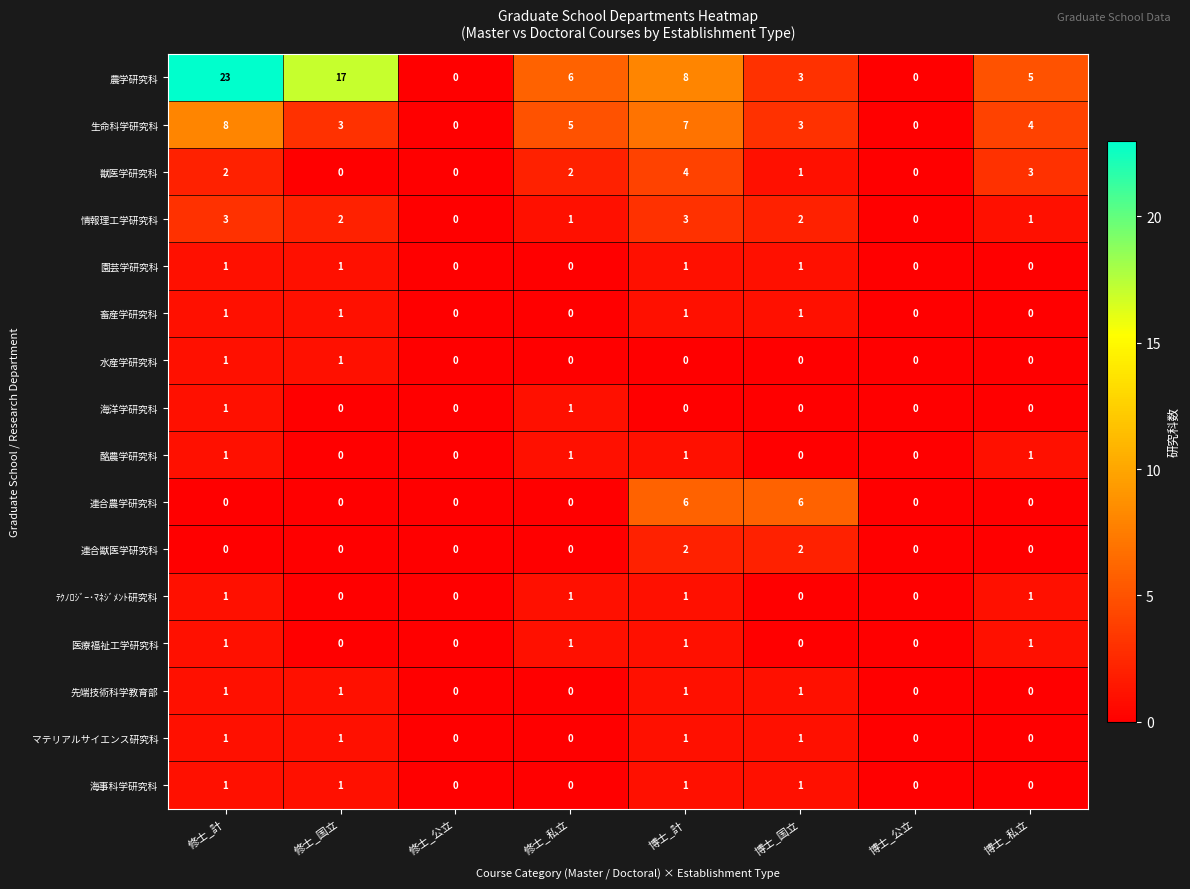

Which label corresponds to the largest value in the chart?

修士_計